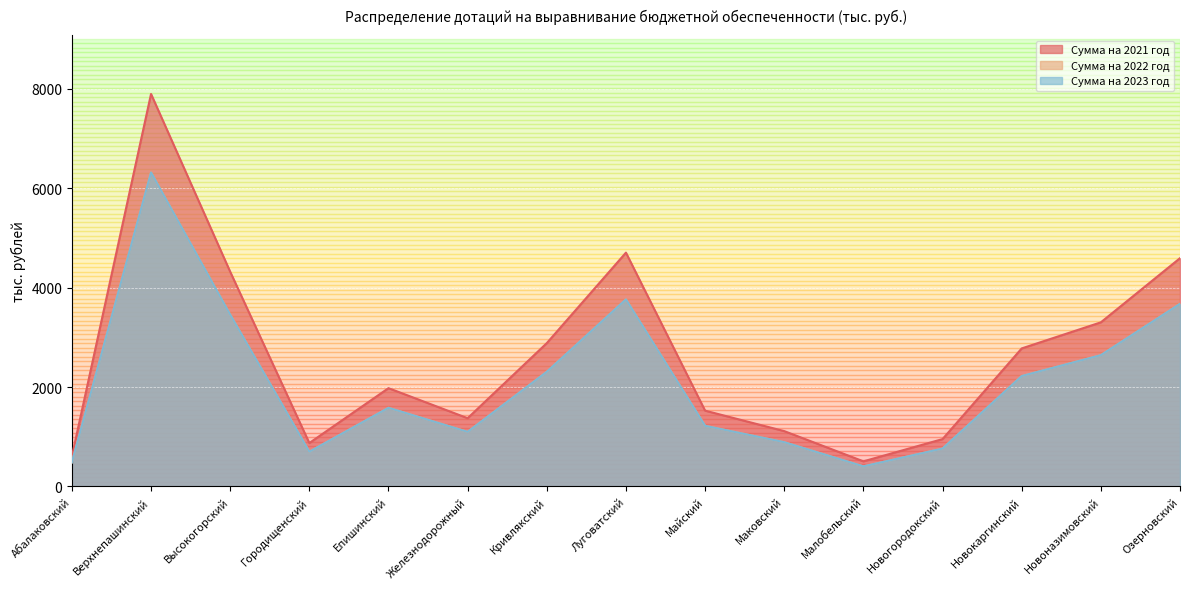

Rank the series at Епишинский from highest to lowest value.

Сумма на 2021 год, Сумма на 2022 год, Сумма на 2023 год